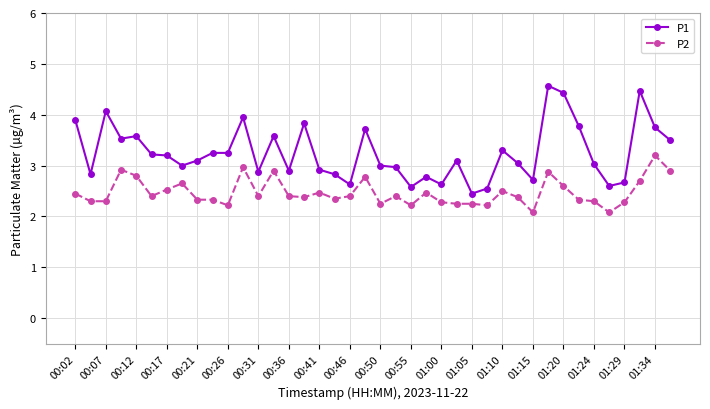

What is the value of the P2 point at the 19th from the left?

2.4